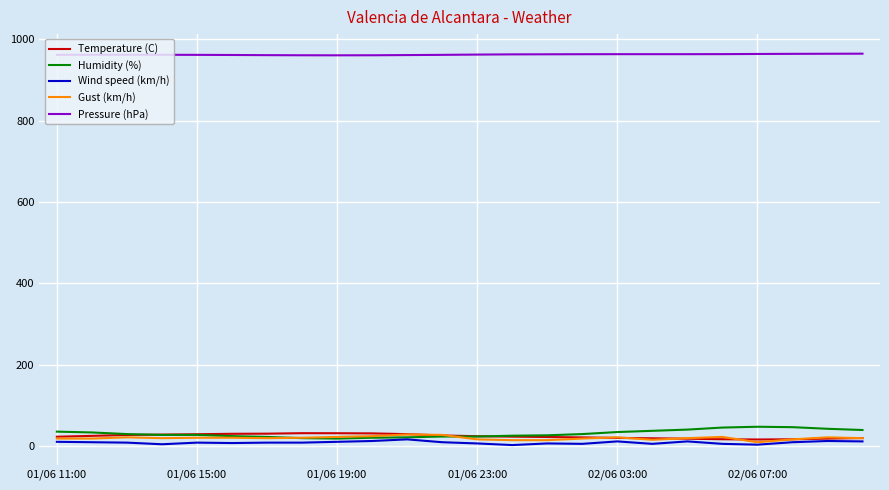

What is the maximum value shown in the chart?

964.5